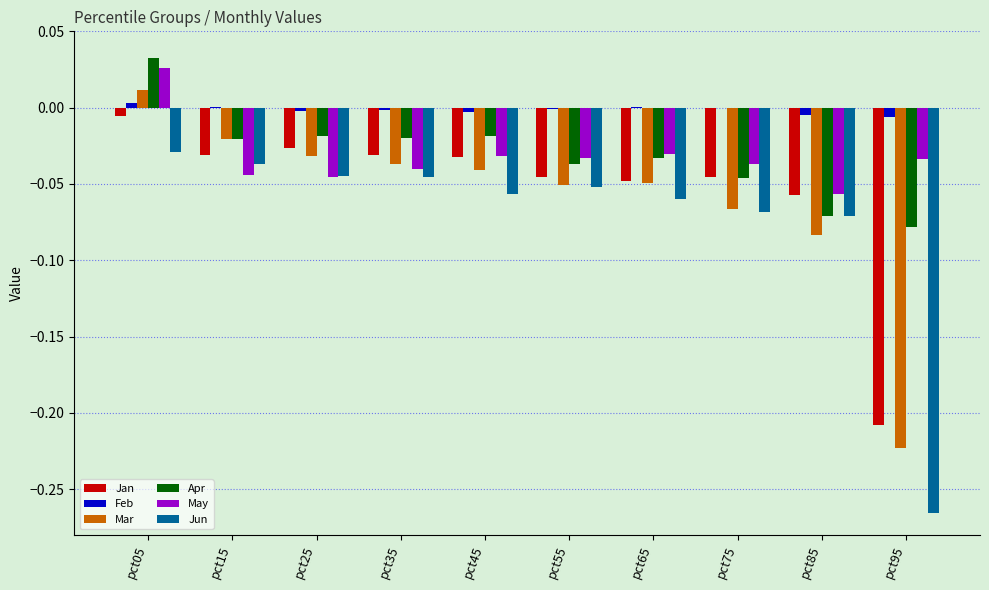

True or false: Jun has a value of -0.0 at pct45.

False